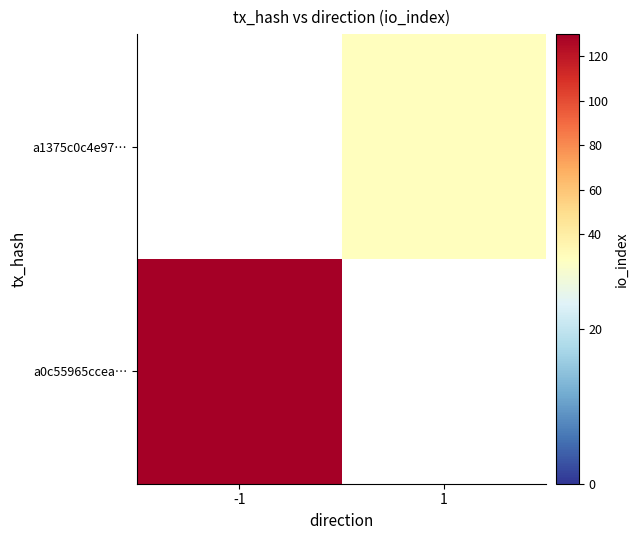

Is the value of a0c55965ccea… at -1 greater than the value of a1375c0c4e97… at -1?

No